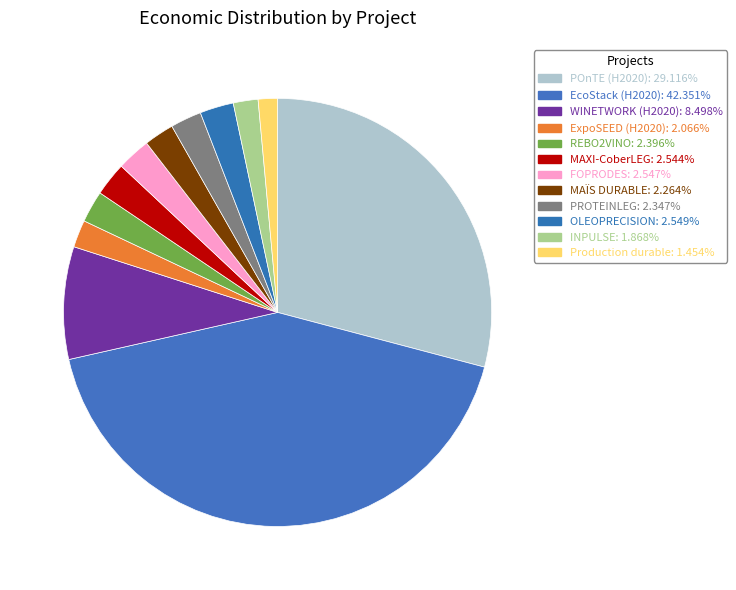

How many segments does this pie chart have?

12